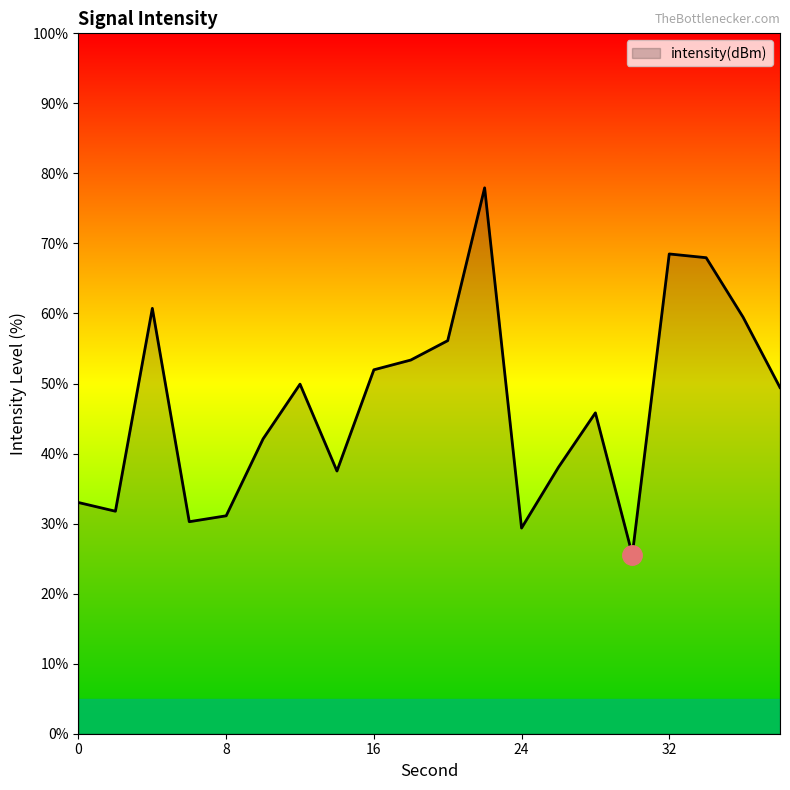

Reading left to right, extract all data points from this chart.

33.0	31.8	60.7	30.3	31.1	42.1	49.9	37.5	52.0	53.4	56.1	77.9	29.4	38.0	45.8	25.6	68.5	68.0	59.5	49.4